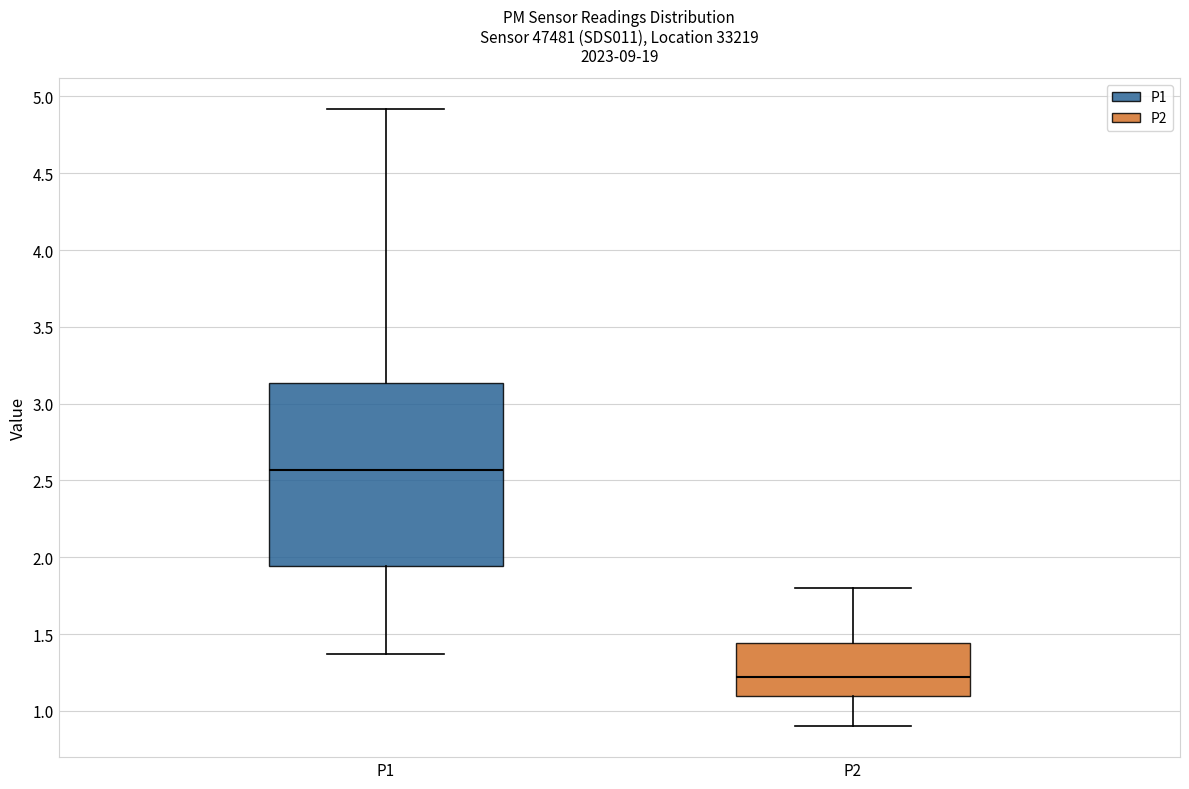

Comparing the boxes themselves (not the whiskers), which one is the tallest?

P1